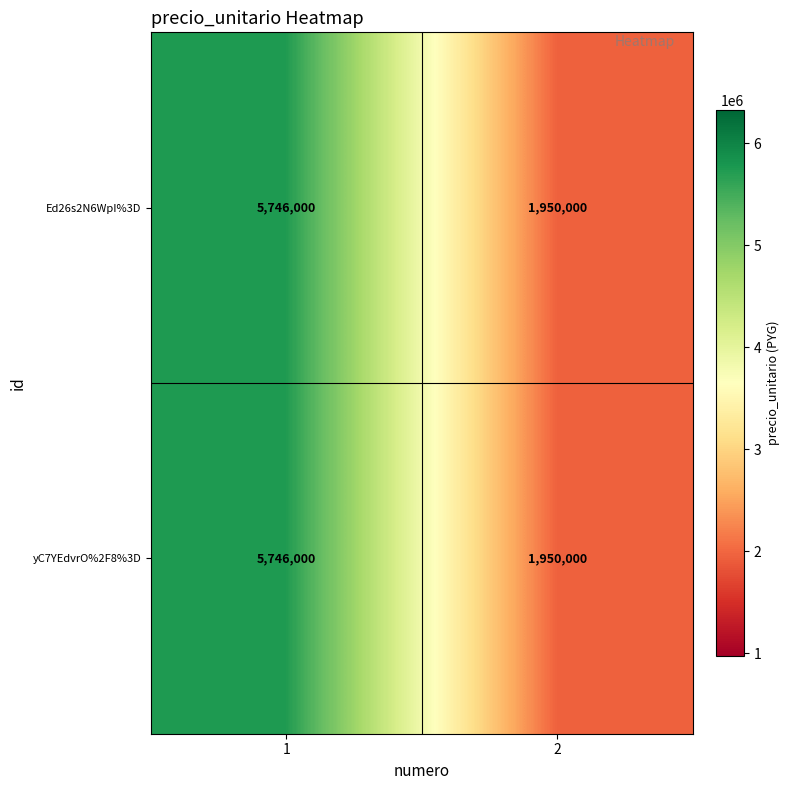

What is the total value across all series at 2?

3900000